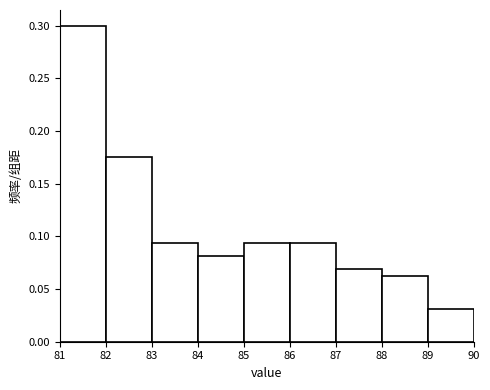

How tall is the bar that spans 86 to 87 on the x-axis? The values are not printed on the chart, so give them approximately, as read against the axis.

0.095